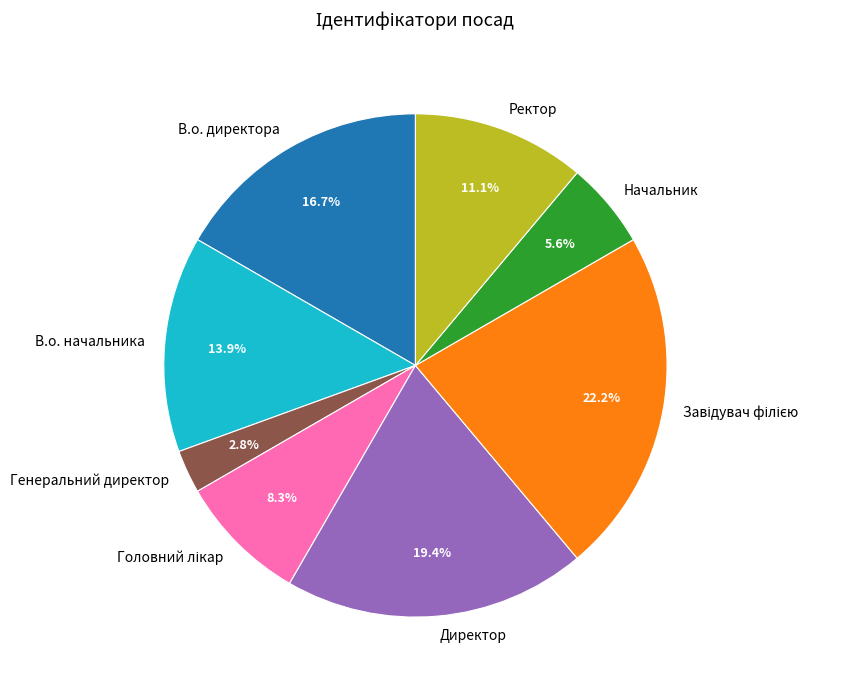

Is Директор the majority of the pie?

No